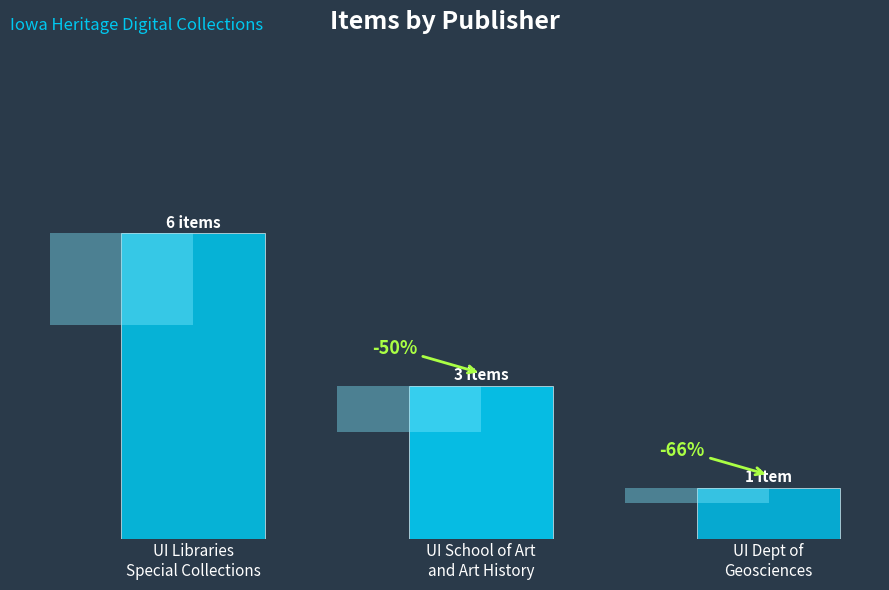

List the labels in order of value, largest first.

UI Libraries
Special Collections, UI School of Art
and Art History, UI Dept of
Geosciences